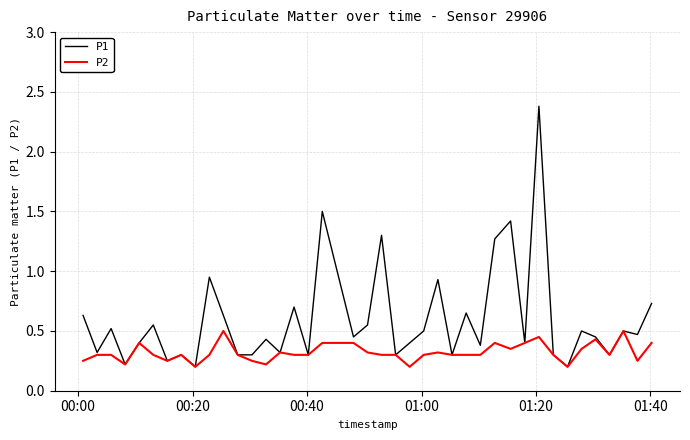

What is the greatest value displayed?

2.4